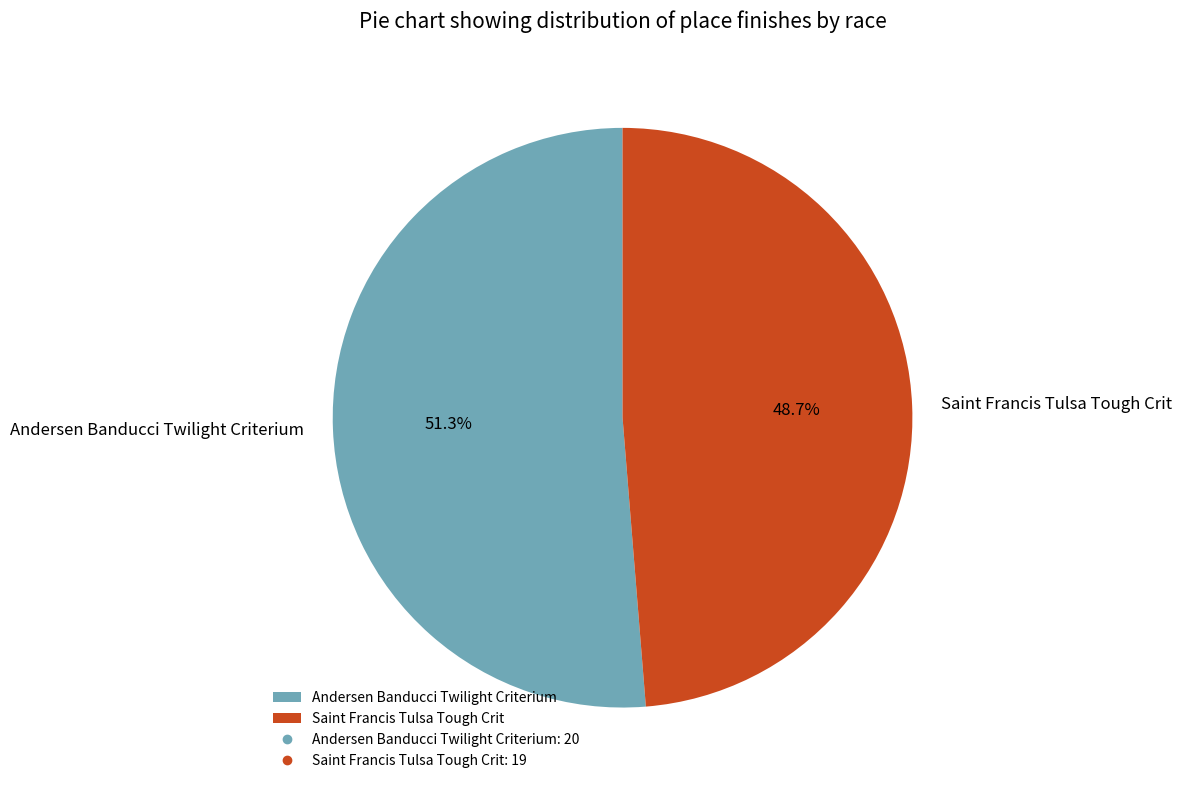

Is the sum of Saint Francis Tulsa Tough Crit and Andersen Banducci Twilight Criterium greater than half?

Yes